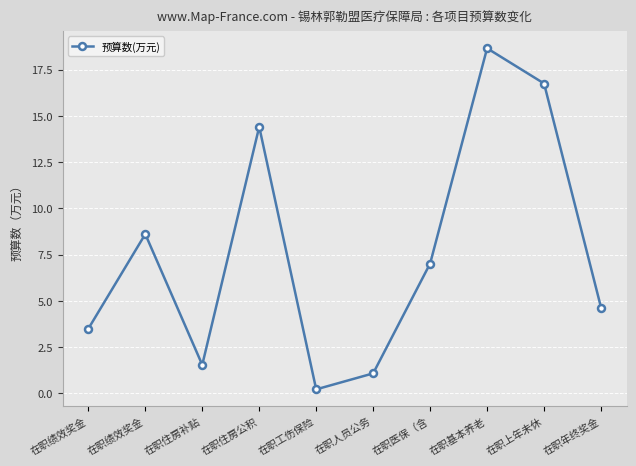

True or false: the data shows 0.4 at 在职住房补贴.

False